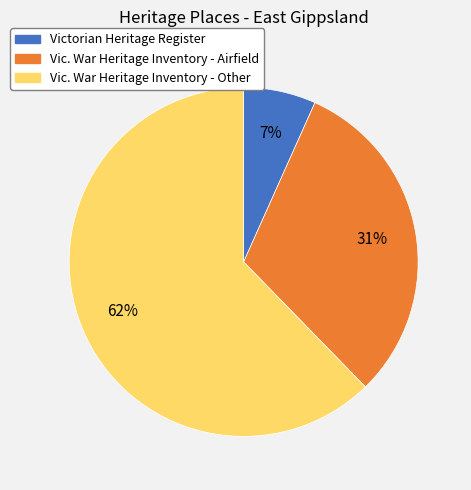

Is there a majority slice in this chart?

Yes